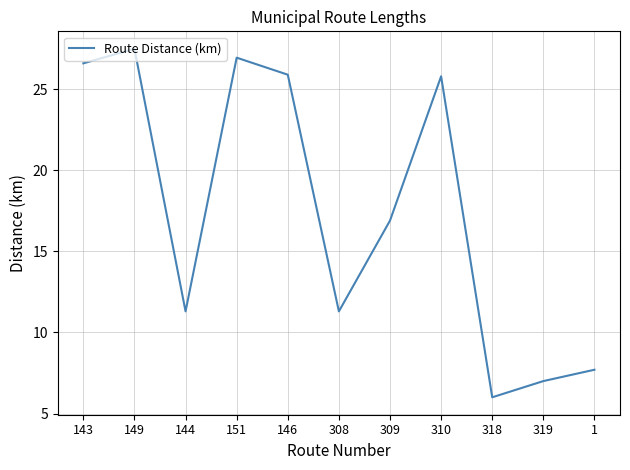

What position from the right is 310?

4